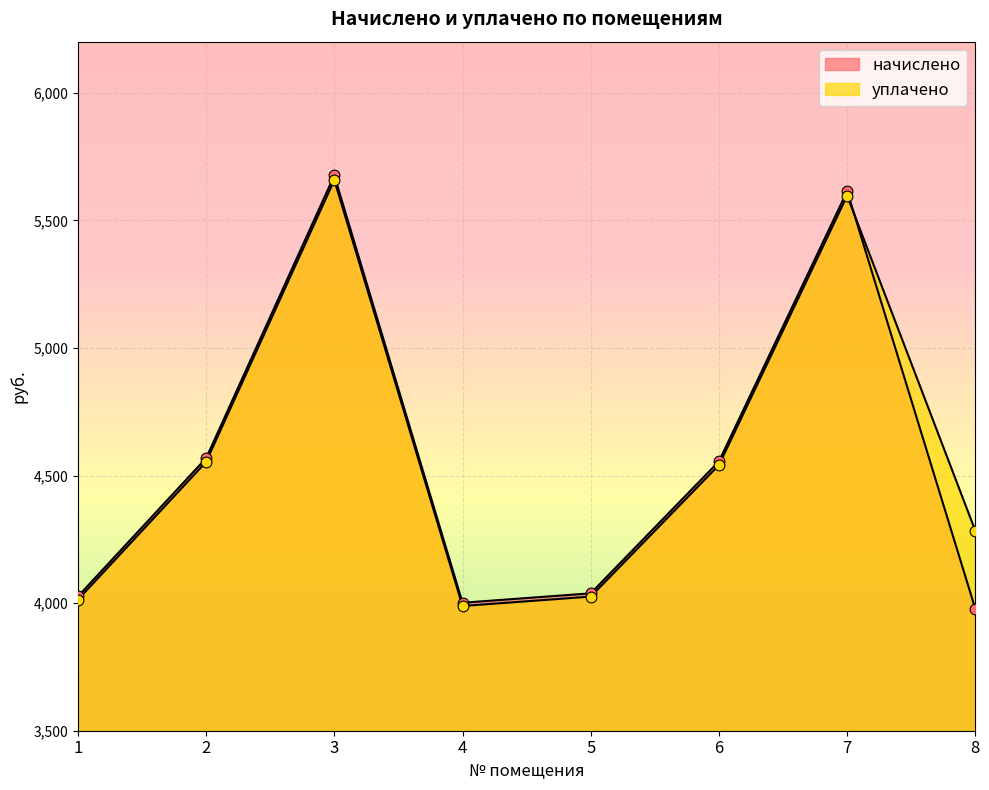

Which series reaches the maximum Y coordinate?

начислено